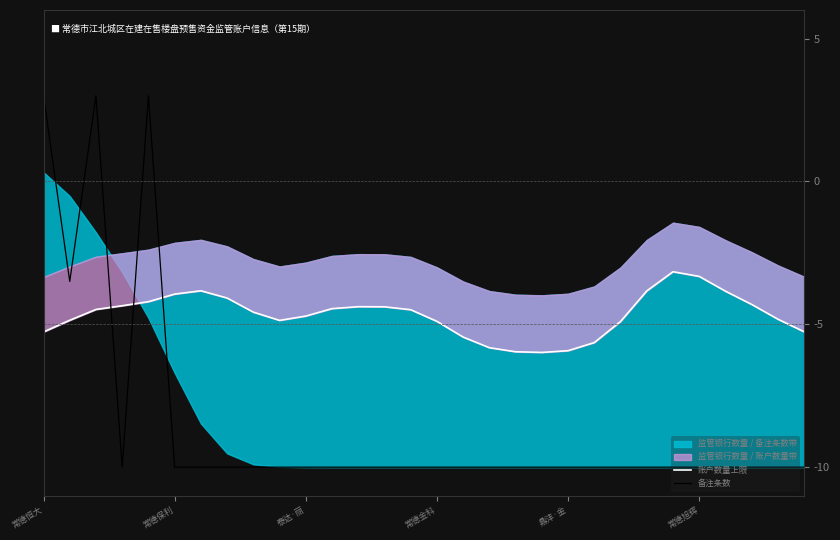

The 备注条数 series shows 3.0 at 常德恒大. True or false?

True